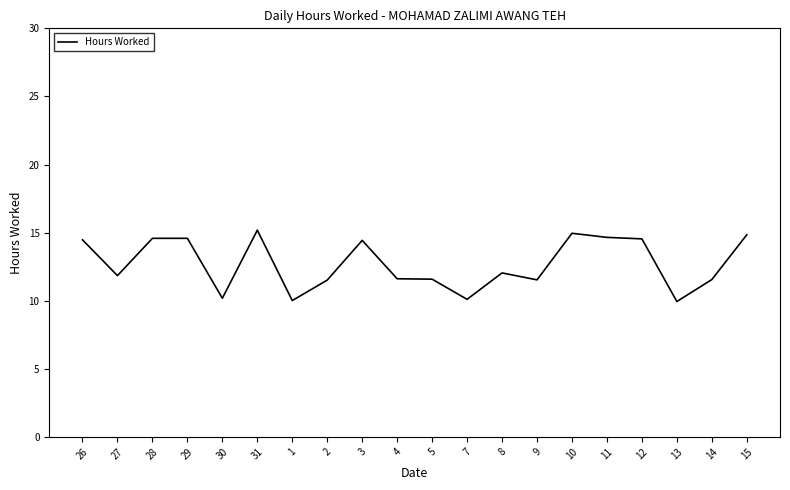

Which has a higher value, 27 or 1?

27